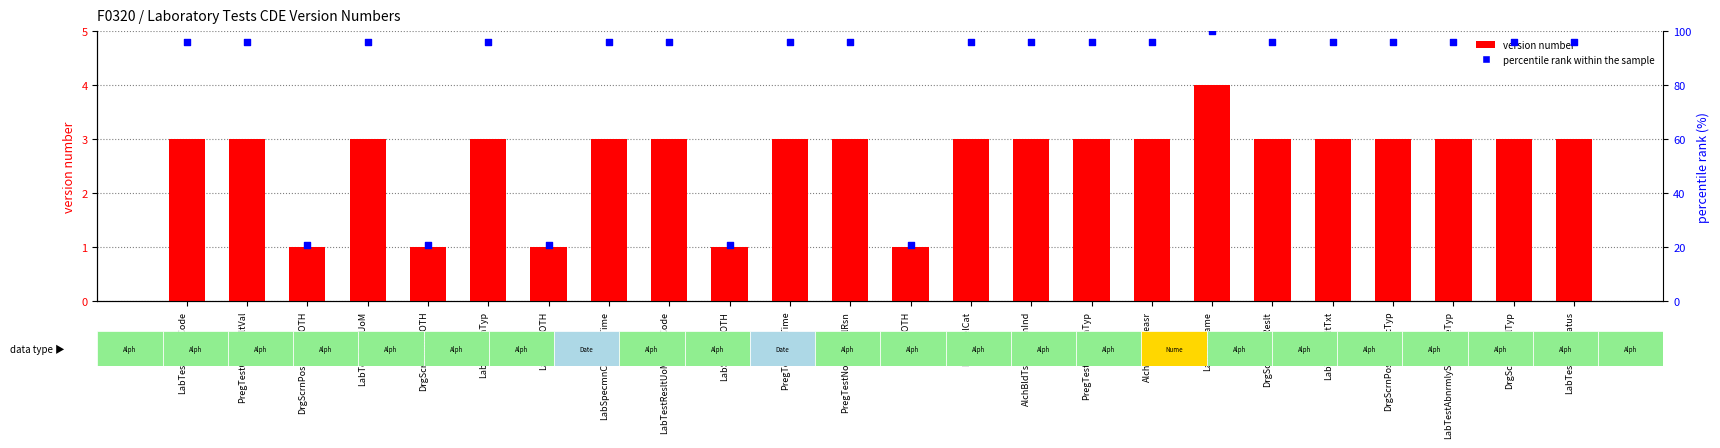

Which series reaches the maximum Y coordinate?

percentile rank within the sample